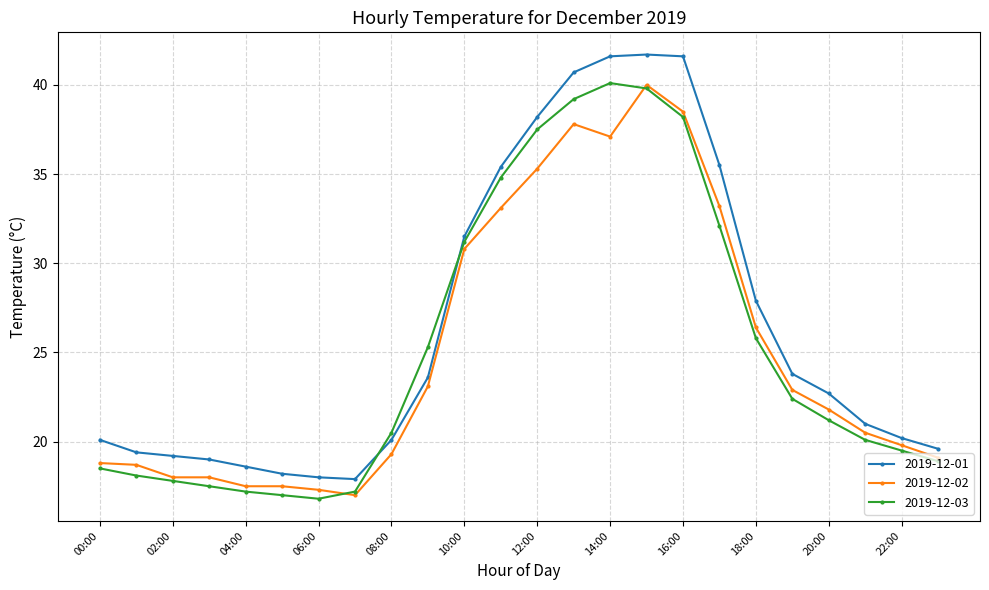

How many distinct data groups are displayed?

3